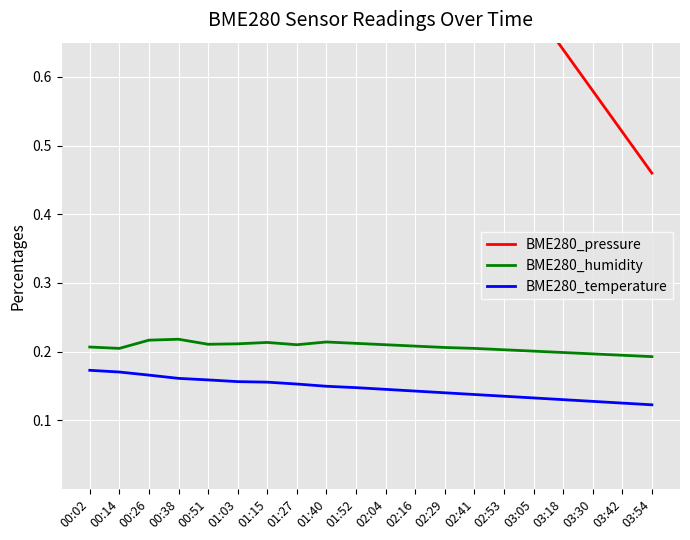

Is it true that BME280_temperature equals 0.1 at 03:42?

True